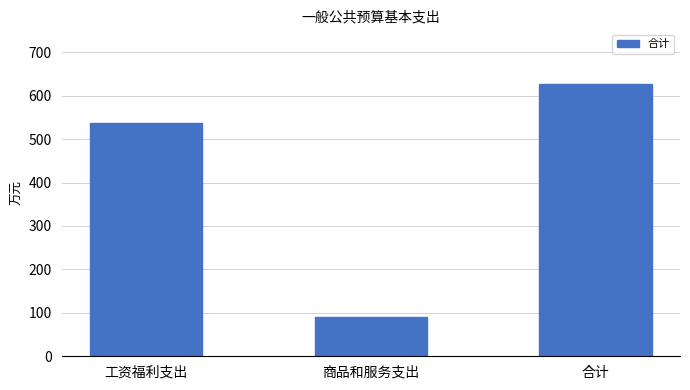

At which label does the data first exceed 537?

工资福利支出